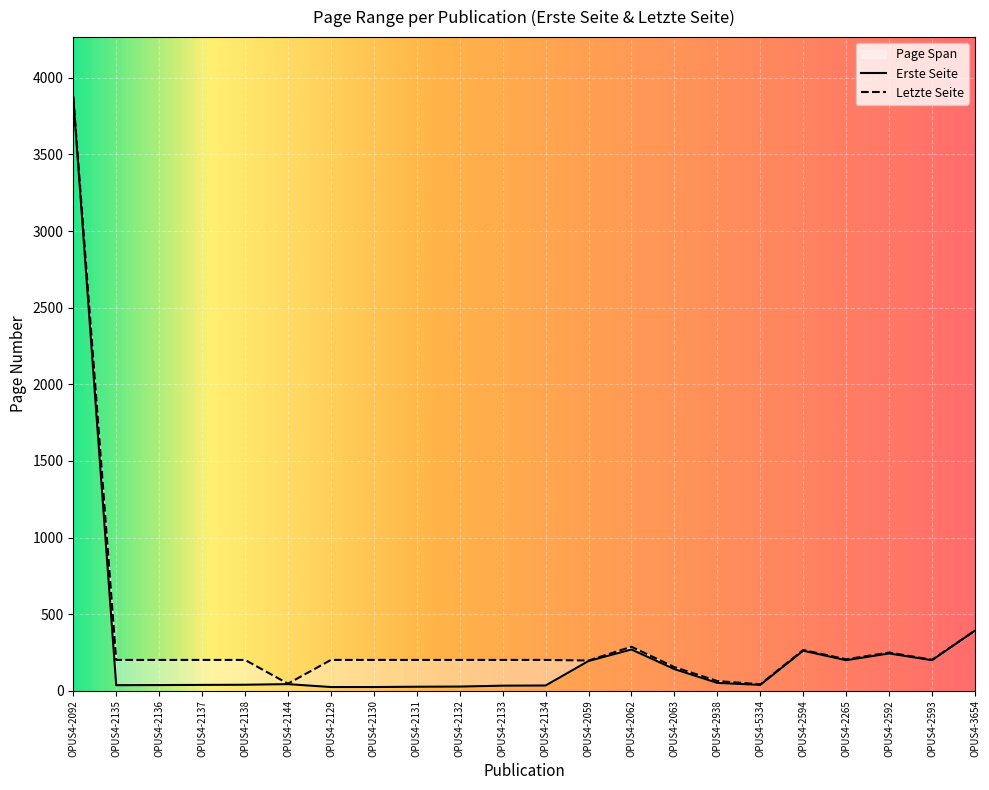

How many lines are shown in the chart?

2